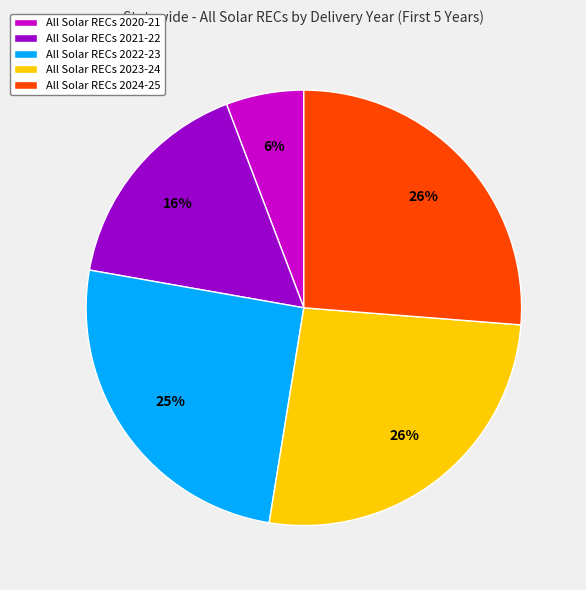

True or false: All Solar RECs 2022-23 accounts for 15% of the total.

False